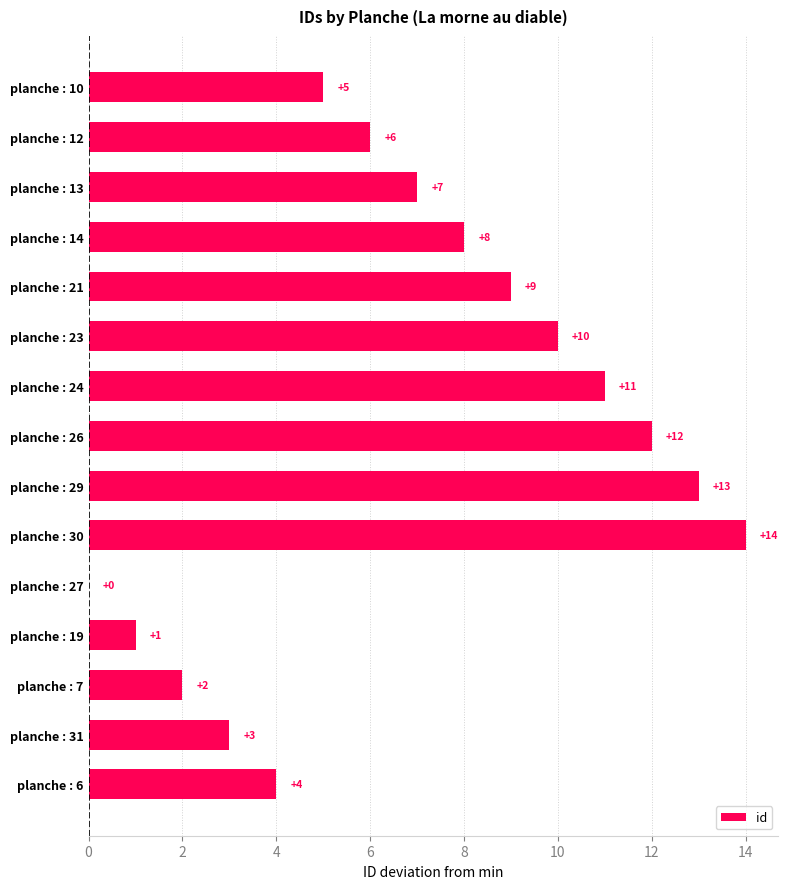

Between planche : 26 and planche : 10, which is larger?

planche : 26